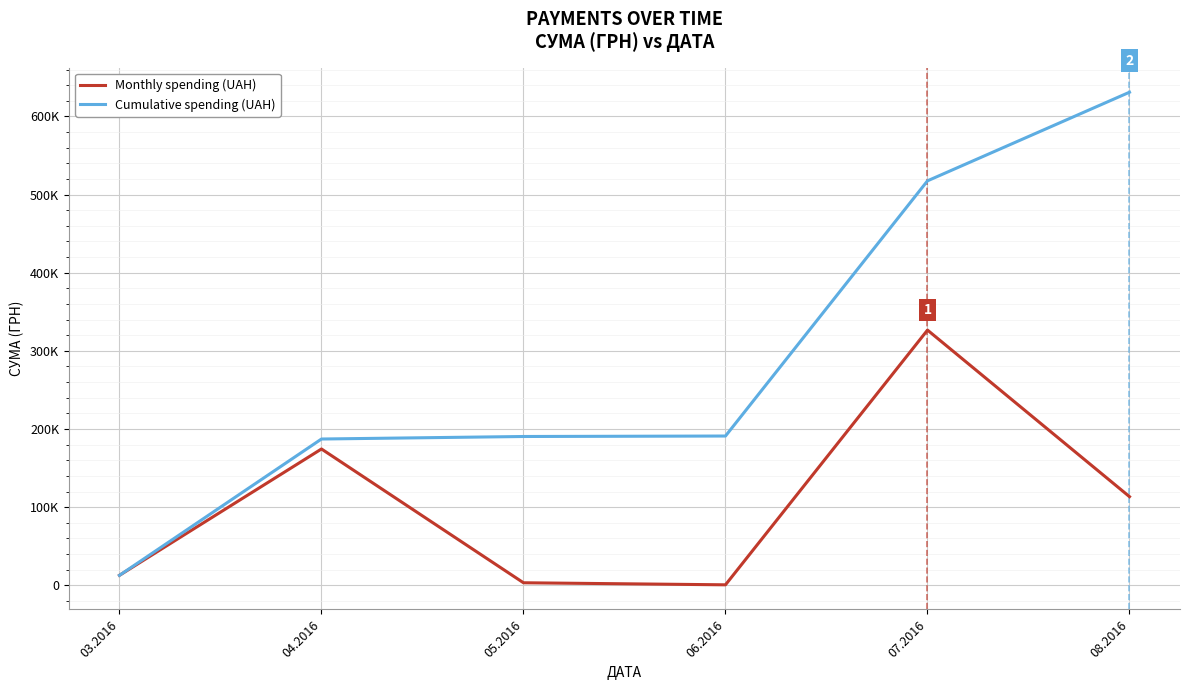

What is the average value of the Monthly spending (UAH) series?

105163.0